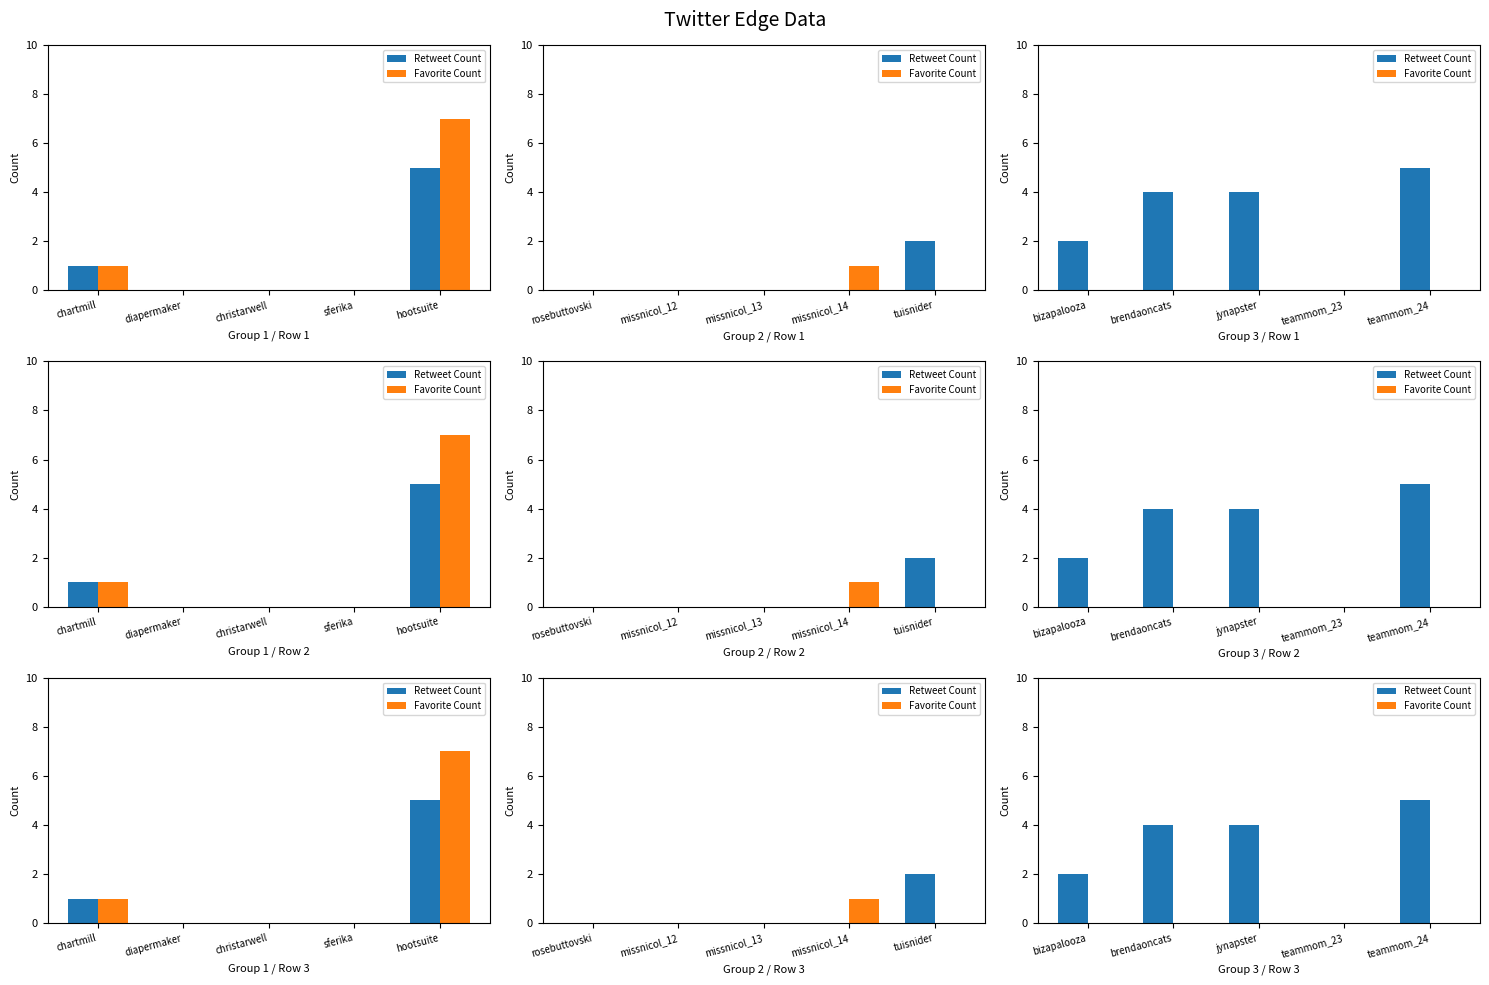

Which series has the largest range (max minus min)?

Retweet Count